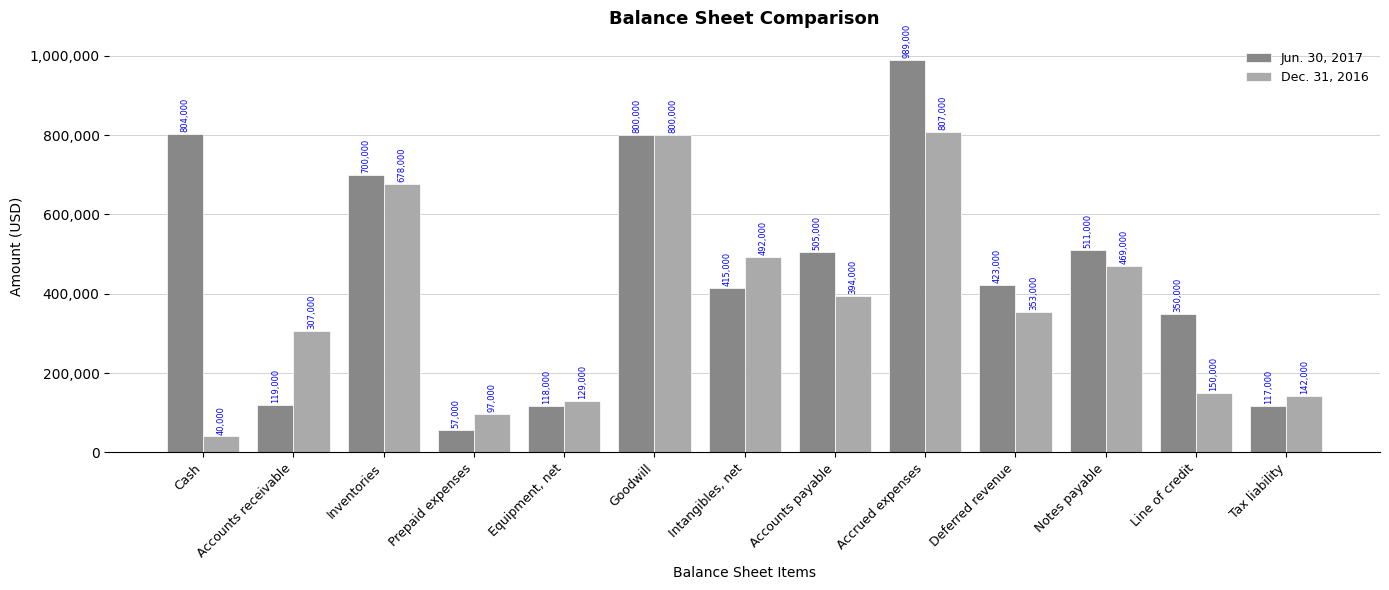

At Intangibles, net, list the series in order from largest to smallest.

Dec. 31, 2016, Jun. 30, 2017